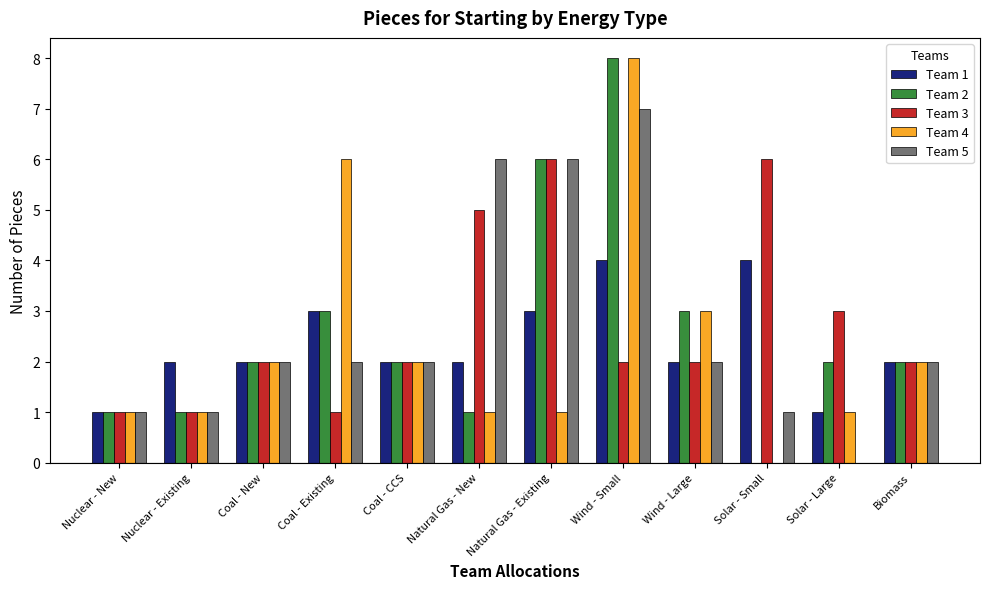

Reading left to right, transcribe all the data shown in this chart.

Team 1: Nuclear - New=1	Nuclear - Existing=2	Coal - New=2	Coal - Existing=3	Coal - CCS=2	Natural Gas - New=2	Natural Gas - Existing=3	Wind - Small=4	Wind - Large=2	Solar - Small=4	Solar - Large=1	Biomass=2
Team 2: Nuclear - New=1	Nuclear - Existing=1	Coal - New=2	Coal - Existing=3	Coal - CCS=2	Natural Gas - New=1	Natural Gas - Existing=6	Wind - Small=8	Wind - Large=3	Solar - Small=0	Solar - Large=2	Biomass=2
Team 3: Nuclear - New=1	Nuclear - Existing=1	Coal - New=2	Coal - Existing=1	Coal - CCS=2	Natural Gas - New=5	Natural Gas - Existing=6	Wind - Small=2	Wind - Large=2	Solar - Small=6	Solar - Large=3	Biomass=2
Team 4: Nuclear - New=1	Nuclear - Existing=1	Coal - New=2	Coal - Existing=6	Coal - CCS=2	Natural Gas - New=1	Natural Gas - Existing=1	Wind - Small=8	Wind - Large=3	Solar - Small=0	Solar - Large=1	Biomass=2
Team 5: Nuclear - New=1	Nuclear - Existing=1	Coal - New=2	Coal - Existing=2	Coal - CCS=2	Natural Gas - New=6	Natural Gas - Existing=6	Wind - Small=7	Wind - Large=2	Solar - Small=1	Solar - Large=0	Biomass=2